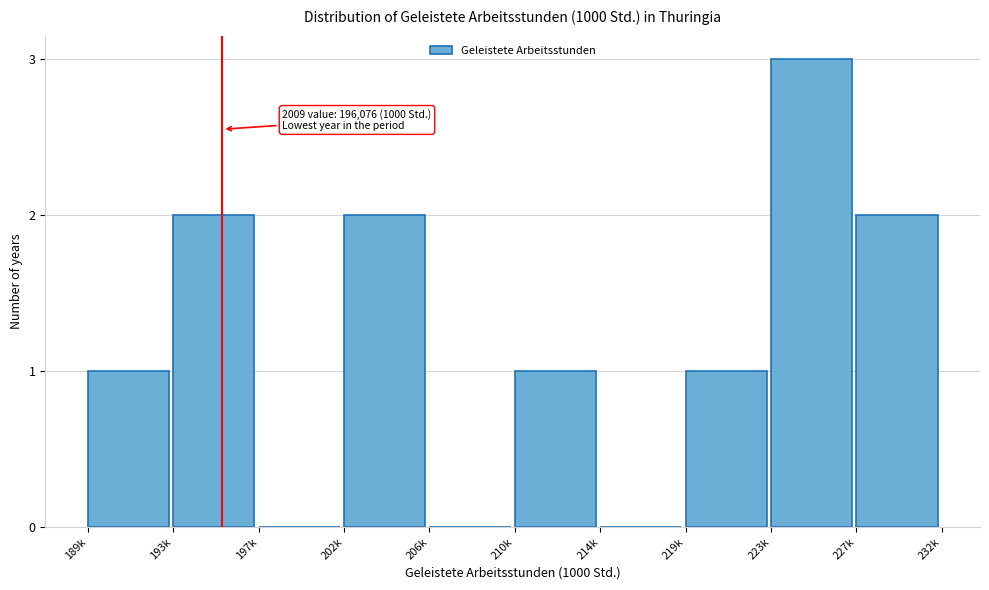

Reading left to right, extract all data points from this chart.

189k=1	193k=2	197k=0	202k=2	206k=0	210k=1	214k=0	219k=1	223k=3	227k=2